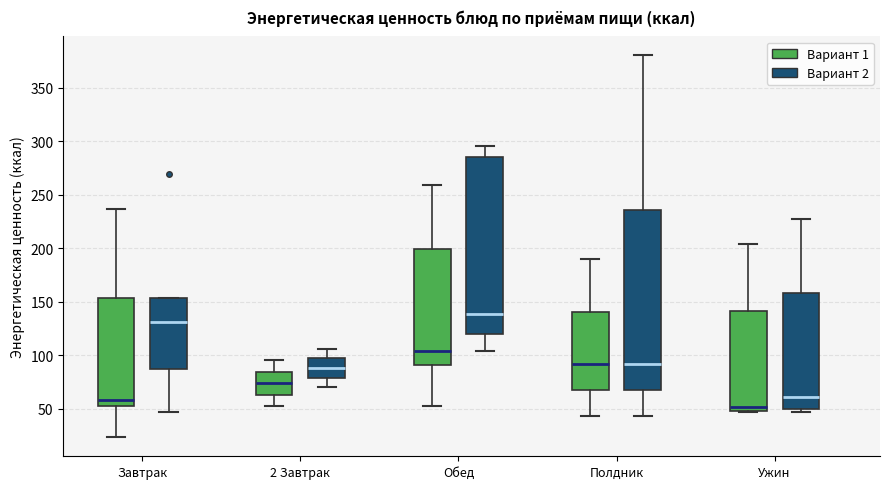

Reading left to right, transcribe this box plot: for each box, give where its median line is, the range the box spans, and where its two whiskers end, as read against the y-axis. The values are not printed on the chart, so give them approximately, as read against the axis.

Завтрак (Вариант 1): median 60, box 50 to 155, whiskers 25 to 235
Завтрак (Вариант 2): median 130, box 85 to 155, whiskers 45 to 155
2 Завтрак (Вариант 1): median 75, box 65 to 85, whiskers 55 to 95
2 Завтрак (Вариант 2): median 90, box 80 to 95, whiskers 70 to 105
Обед (Вариант 1): median 105, box 90 to 200, whiskers 50 to 260
Обед (Вариант 2): median 140, box 120 to 285, whiskers 105 to 295
Полдник (Вариант 1): median 90, box 65 to 140, whiskers 45 to 190
Полдник (Вариант 2): median 90, box 65 to 235, whiskers 45 to 380
Ужин (Вариант 1): median 50 (just above the box's lower edge), box 50 to 140, whiskers 45 to 205
Ужин (Вариант 2): median 60, box 50 to 160, whiskers 45 to 225